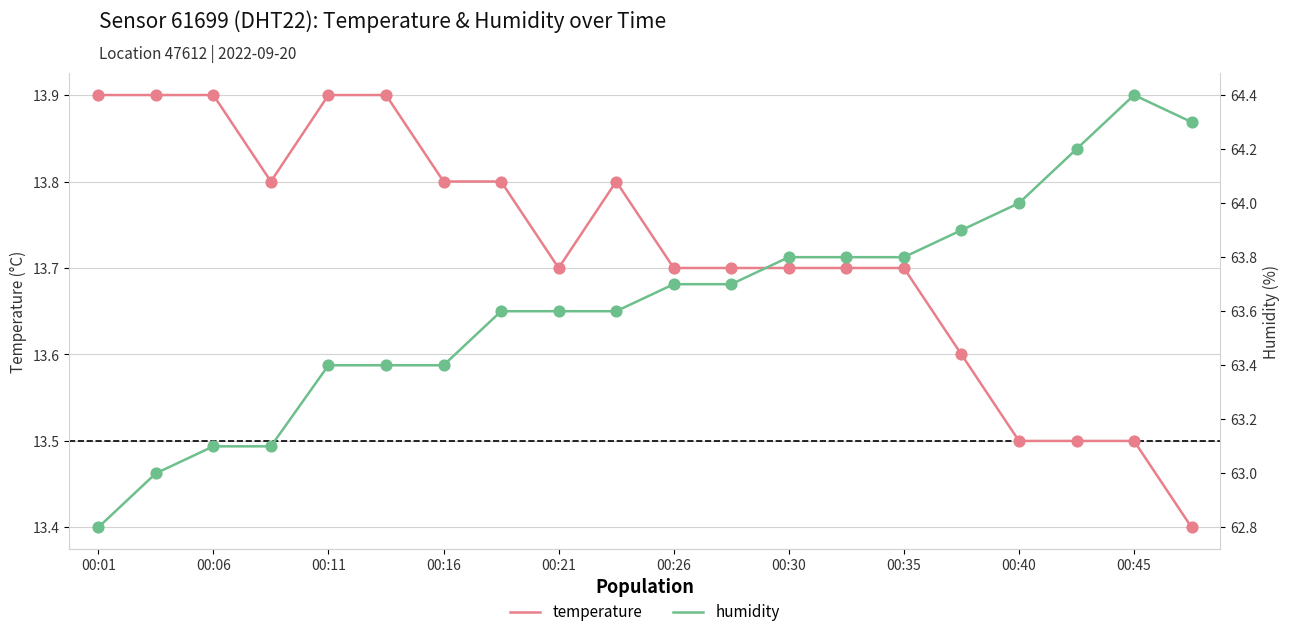

Which series has the largest total across all categories?

humidity